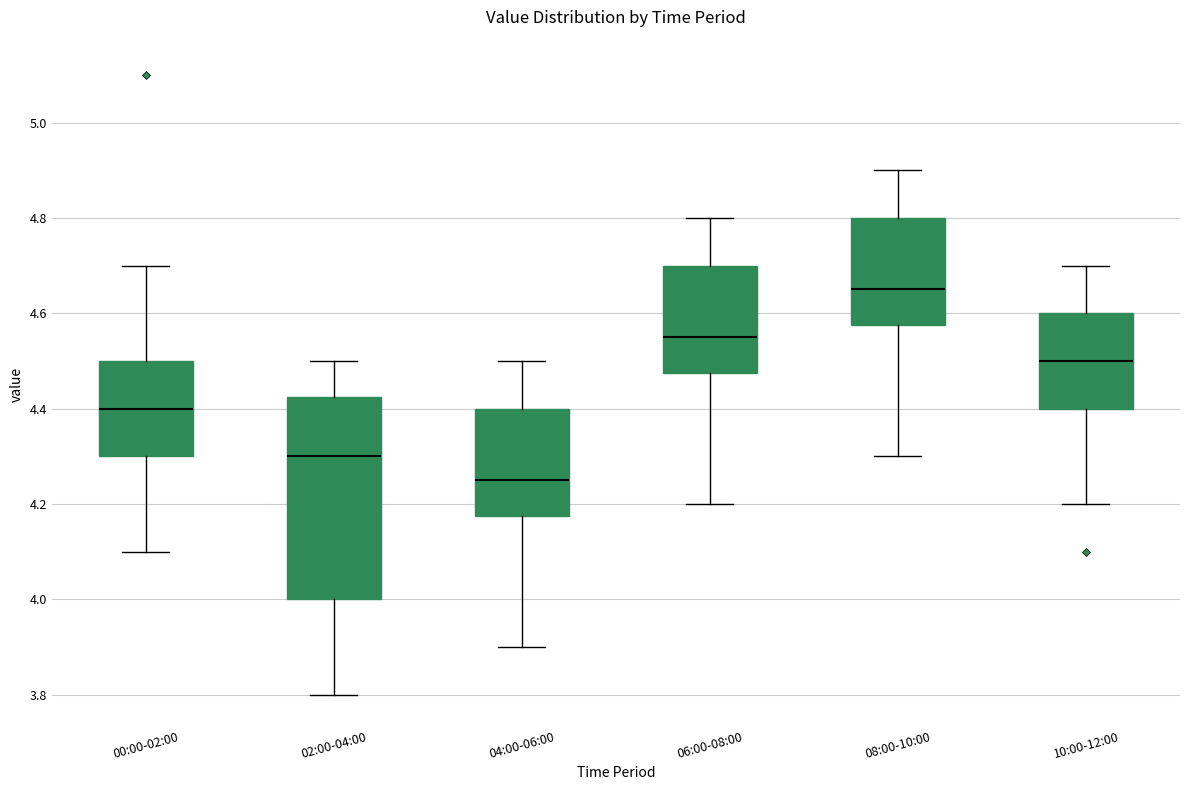

Which box is the tallest, from its lower edge to its upper edge?

02:00-04:00